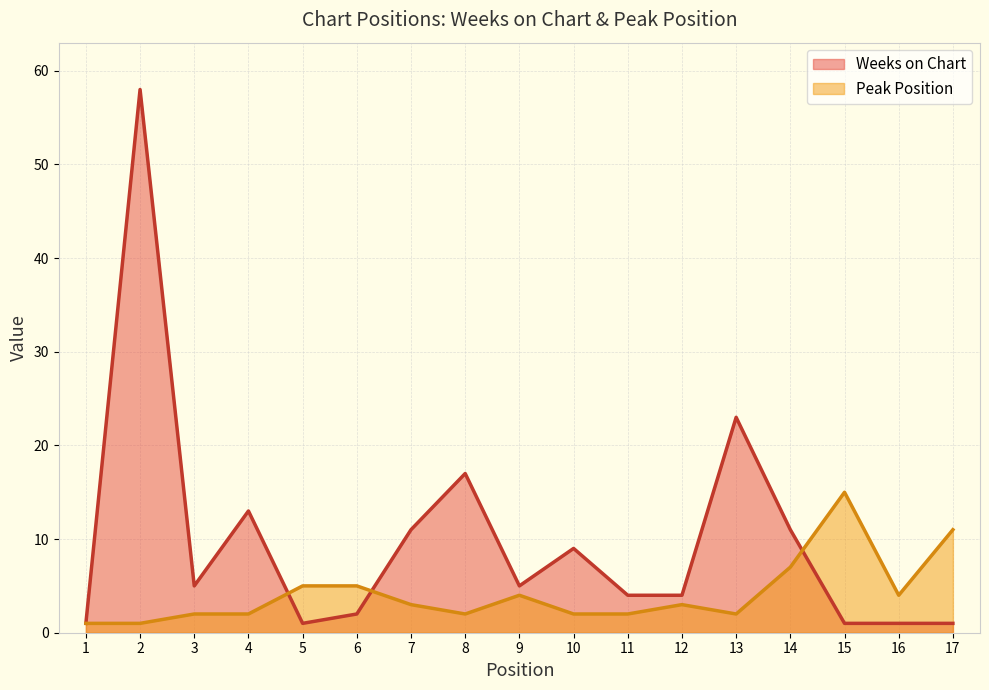

True or false: Peak Position and Weeks on Chart intersect in this chart.

True